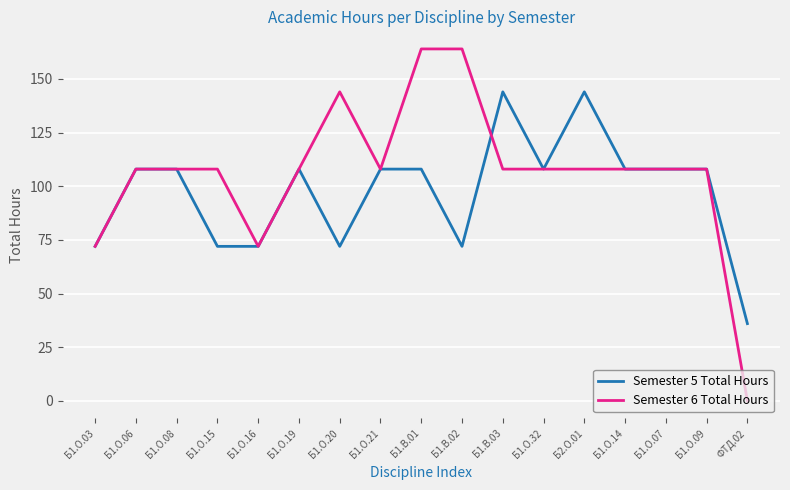

Does the chart display data point markers on the line(s)?

No